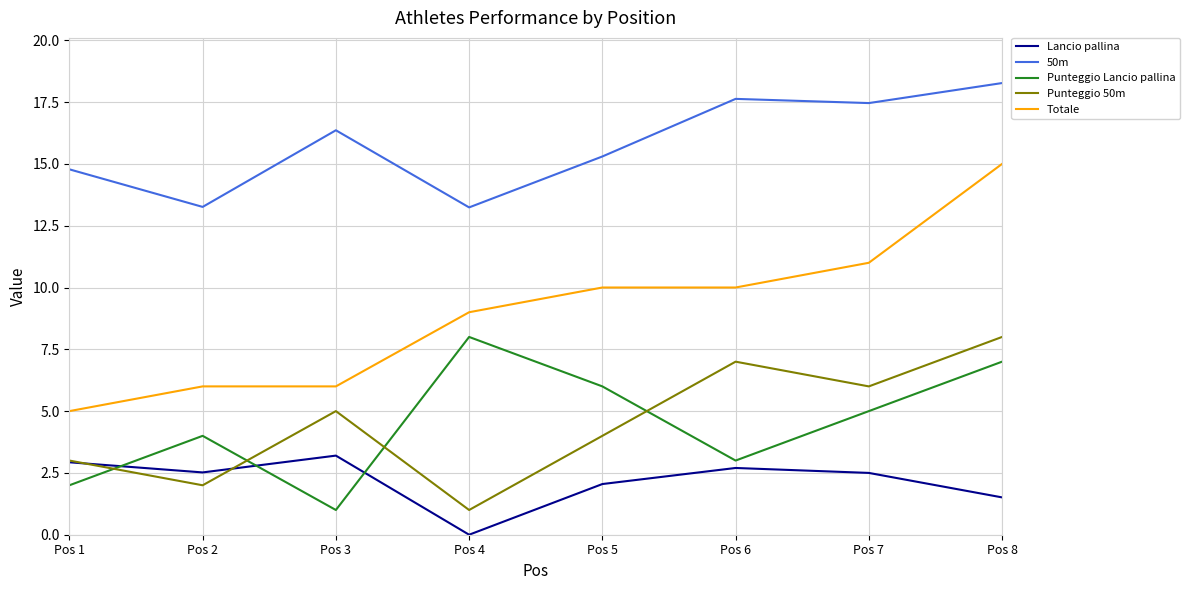

Is it true that Punteggio Lancio pallina equals 8.6 at Pos 7?

False